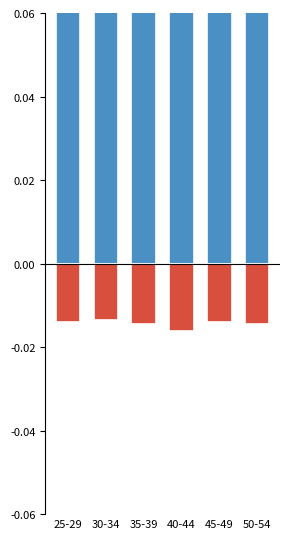

Which category has the lowest value in the Man series?

40-44